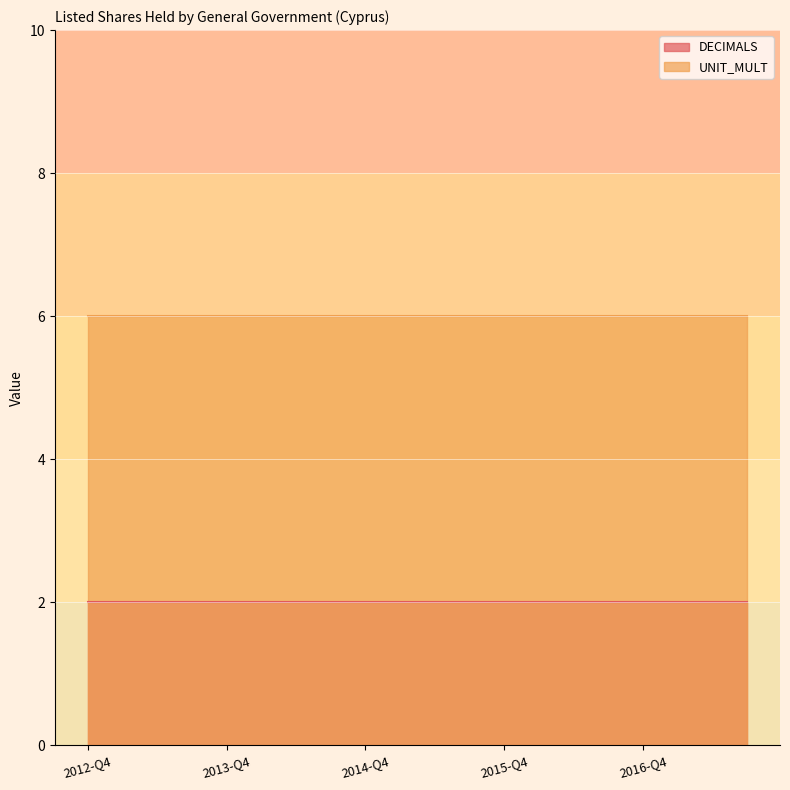

What is the total value across all series at 2017-Q3?

8